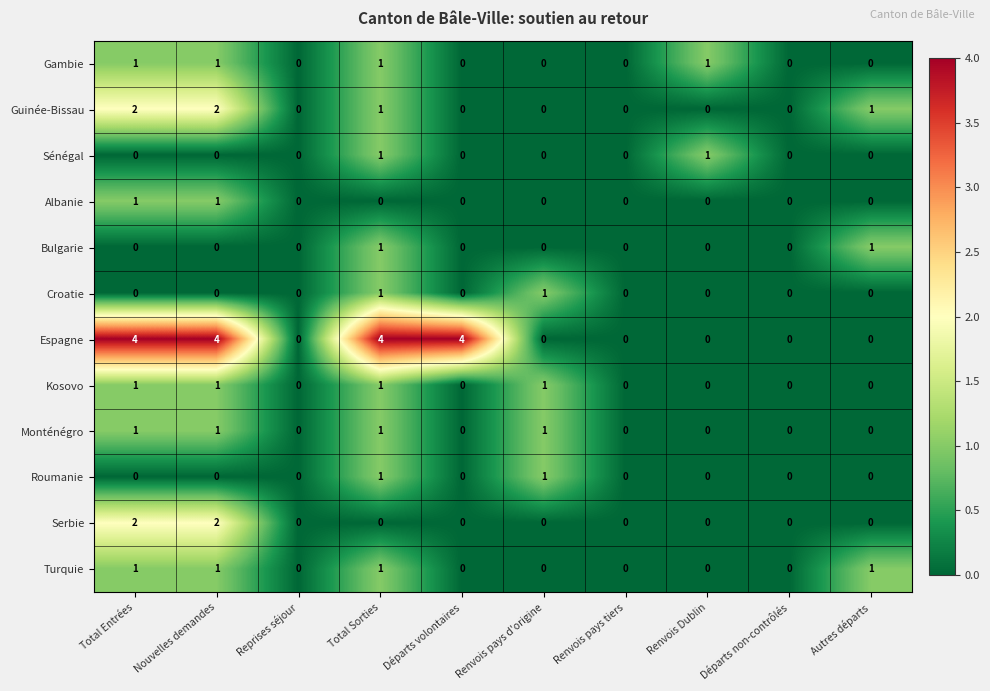

What is the greatest value displayed?

4